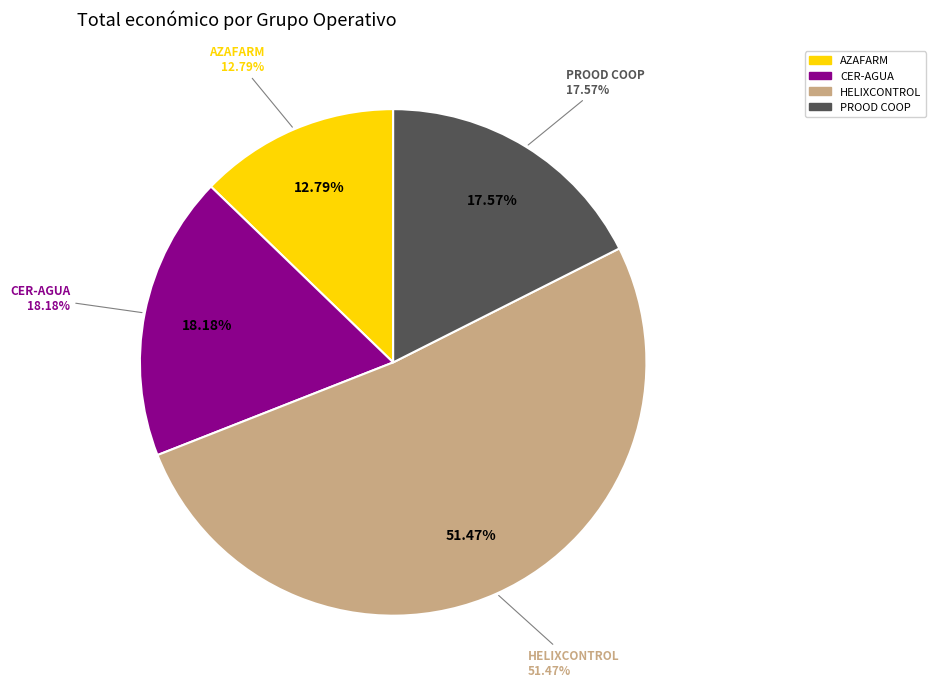

Which slice represents more than half of the pie?

HELIXCONTROL